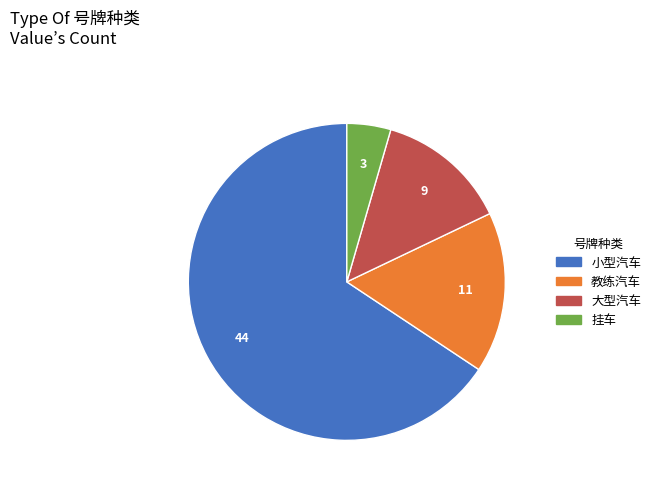

Does 小型汽车 account for over 50% of the chart?

Yes